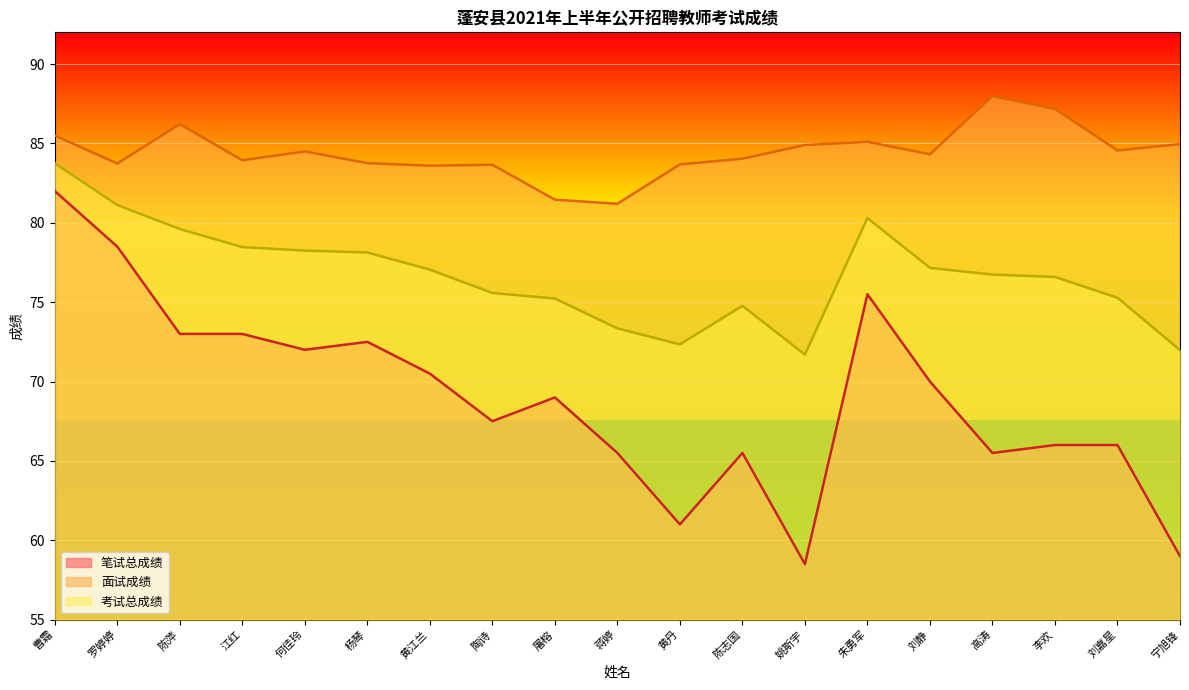

Reading left to right, transcribe all the data shown in this chart.

笔试总成绩: 82.0	78.5	73.0	73.0	72.0	72.5	70.5	67.5	69.0	65.5	61.0	65.5	58.5	75.5	70.0	65.5	66.0	66.0	59.0
面试成绩: 85.5	83.7	86.2	83.9	84.5	83.8	83.6	83.7	81.5	81.2	83.7	84.0	84.9	85.1	84.3	88.0	87.2	84.6	85.0
考试总成绩: 83.8	81.1	79.6	78.5	78.2	78.1	77.0	75.6	75.2	73.3	72.3	74.8	71.7	80.3	77.2	76.7	76.6	75.3	72.0